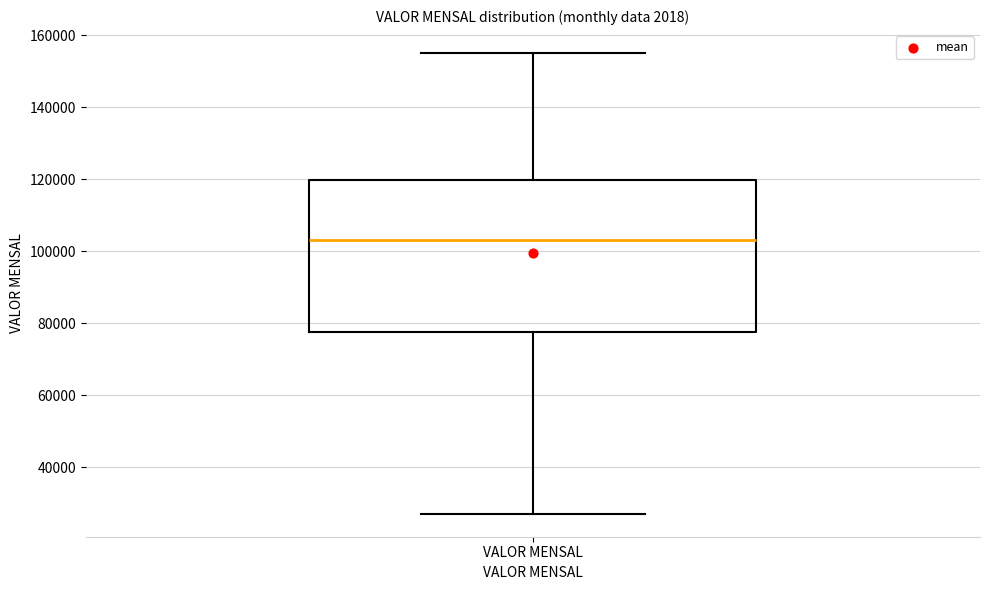

Read this box plot against the y-axis: the position of the median line, the range covered by the box, and the ends of both whiskers. The values are not printed on the chart, so give them approximately, as read against the axis.

median 104000, box 78000 to 120000, whiskers 28000 to 156000